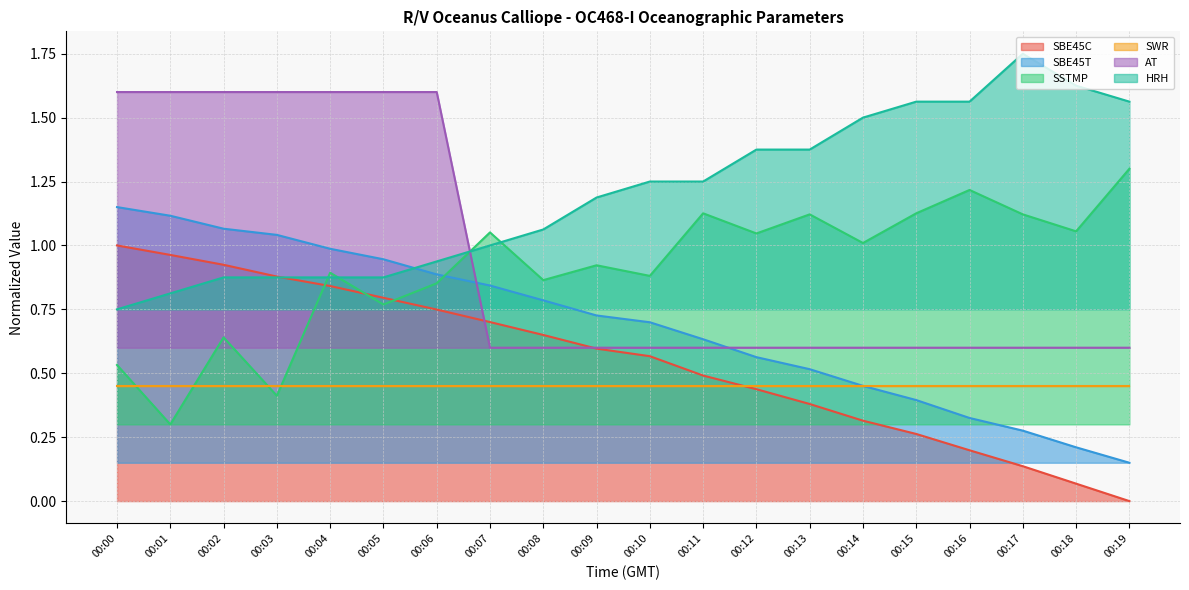

Which category has the highest value across all series?

00:17